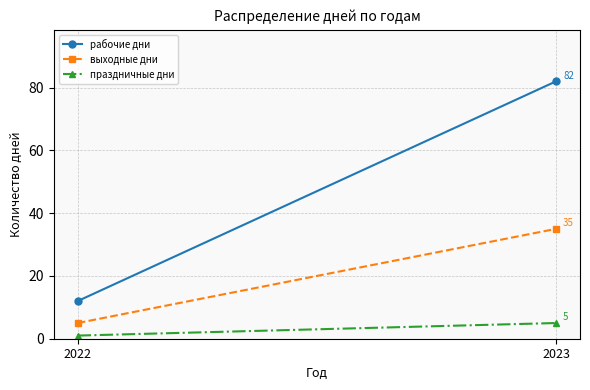

List the labels in order of рабочие дни value, largest first.

2023, 2022